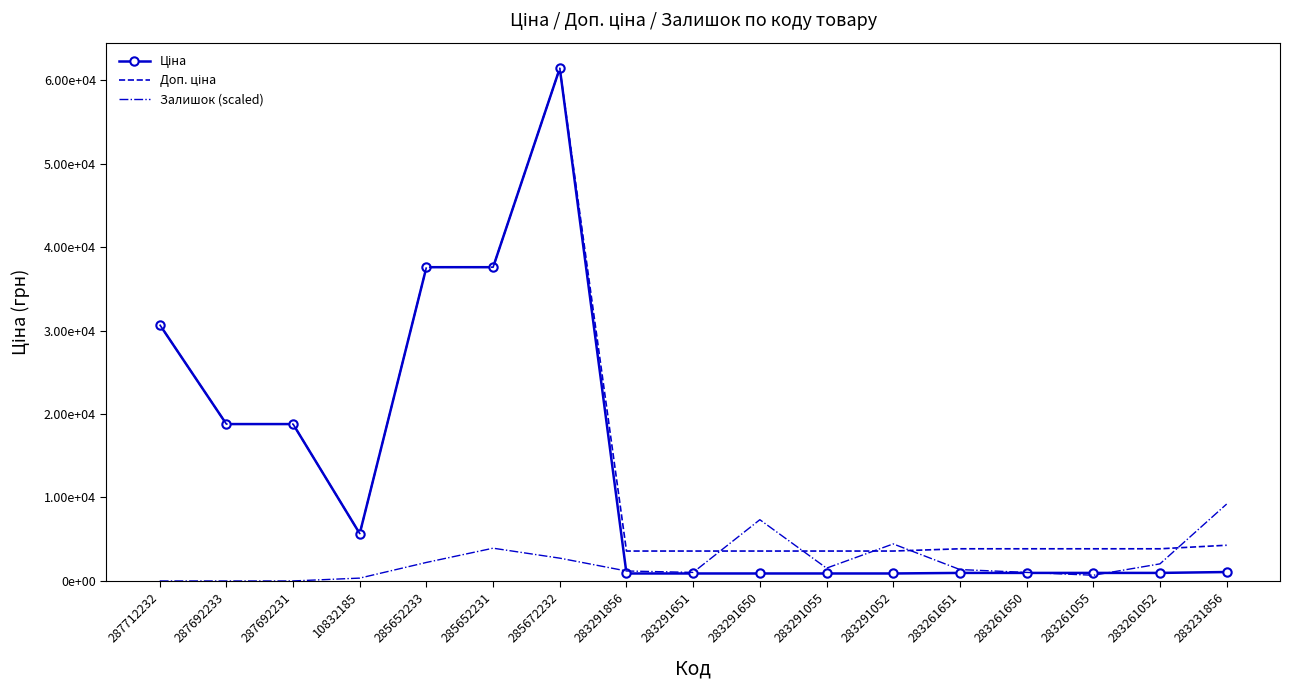

Reading left to right, extract all data points from this chart.

Ціна: 287712232=30717.1	287692233=18796.8	287692231=18796.8	10832185=5673.8	285652233=37593.6	285652231=37593.6	285672232=61434.3	283291856=895.9	283291651=895.9	283291650=895.9	283291055=895.9	283291052=895.9	283261651=963.5	283261650=963.5	283261055=963.5	283261052=963.5	283231856=1069.8
Доп. ціна: 287712232=30717.1	287692233=18796.8	287692231=18796.8	10832185=5673.8	285652233=37593.6	285652231=37593.6	285672232=61434.3	283291856=3583.6	283291651=3583.6	283291650=3583.6	283291055=3583.6	283291052=3583.6	283261651=3854.0	283261650=3854.0	283261055=3854.0	283261052=3854.0	283231856=4279.1
Залишок (scaled): 287712232=0.0	287692233=0.0	287692231=0.0	10832185=341.3	285652233=2218.5	285652231=3925.0	285672232=2730.4	283291856=1194.6	283291651=1023.9	283291650=7338.0	283291055=1535.9	283291052=4436.9	283261651=1365.2	283261650=1023.9	283261055=682.6	283261052=2047.8	283231856=9215.1